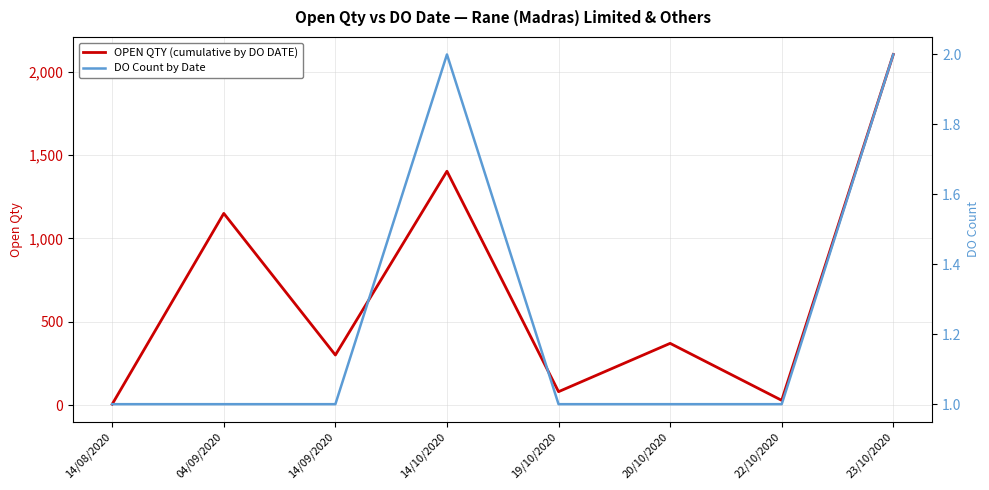

How many data points does each series have?

8